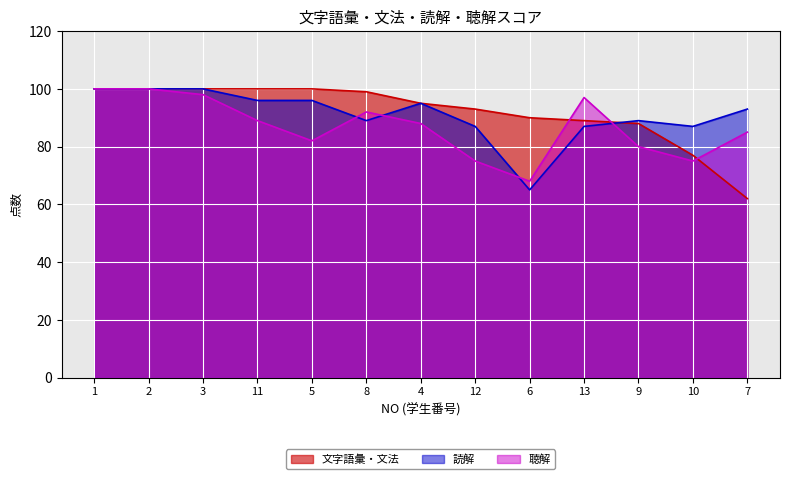

What position from the left is 9?

11